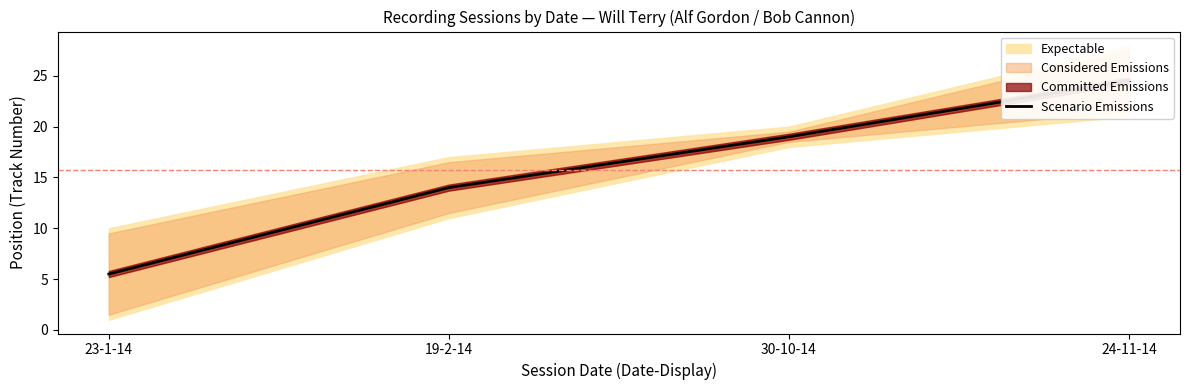

List the labels in order of value, smallest first.

23-1-14, 19-2-14, 30-10-14, 24-11-14